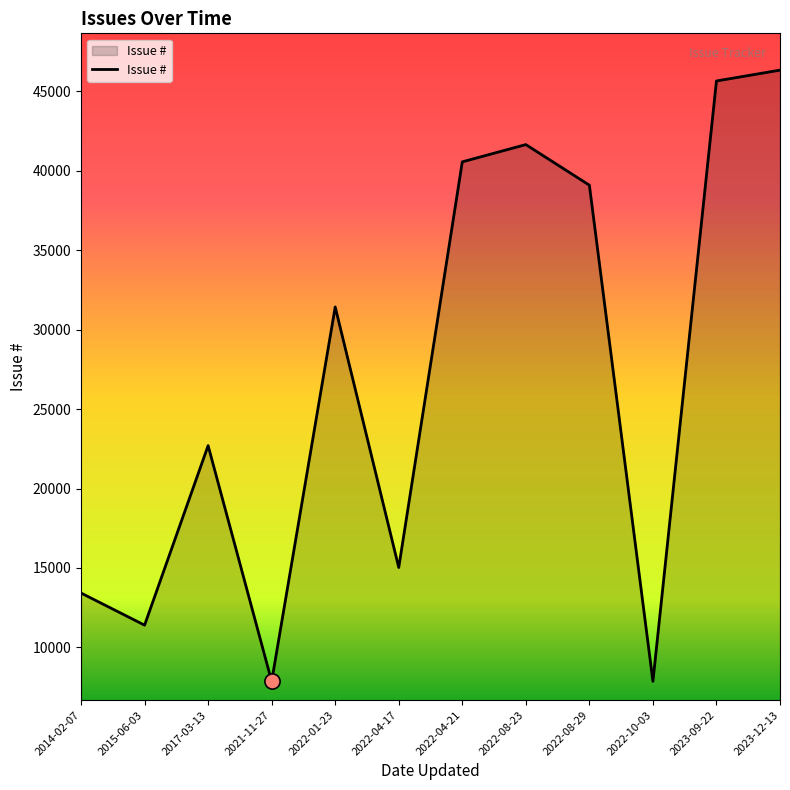

Approximately how many times larger is the value at 2022-04-17 compared to 2023-12-13?

0.3